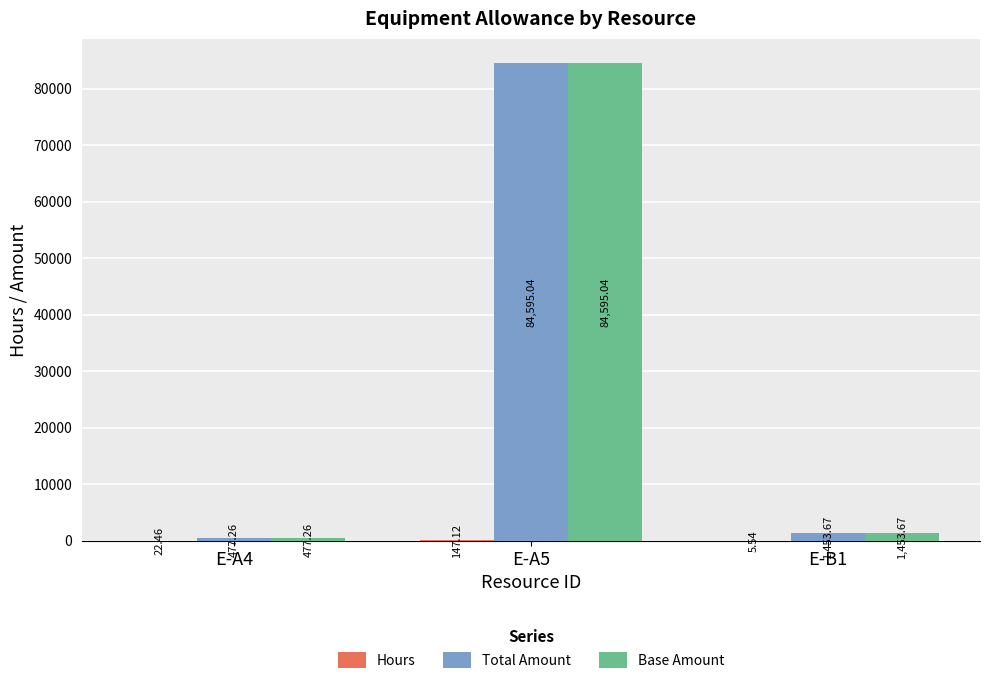

What is the sum of the Total Amount values at E-A5 and E-B1?

86048.7